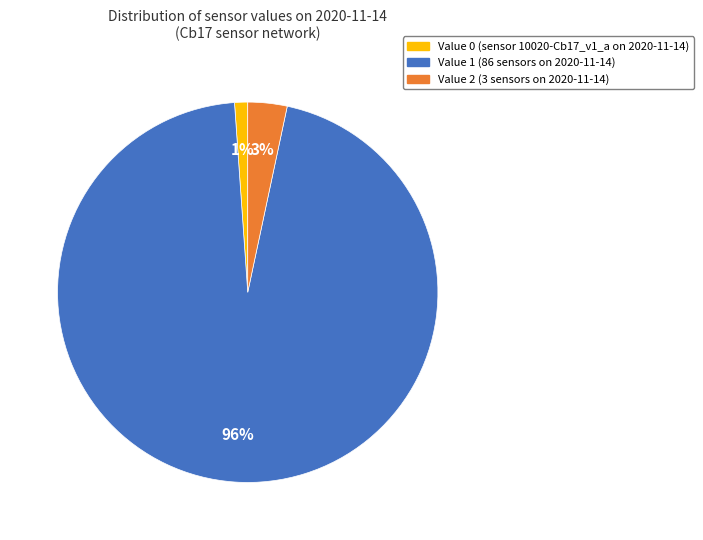

Is there a majority slice in this chart?

Yes